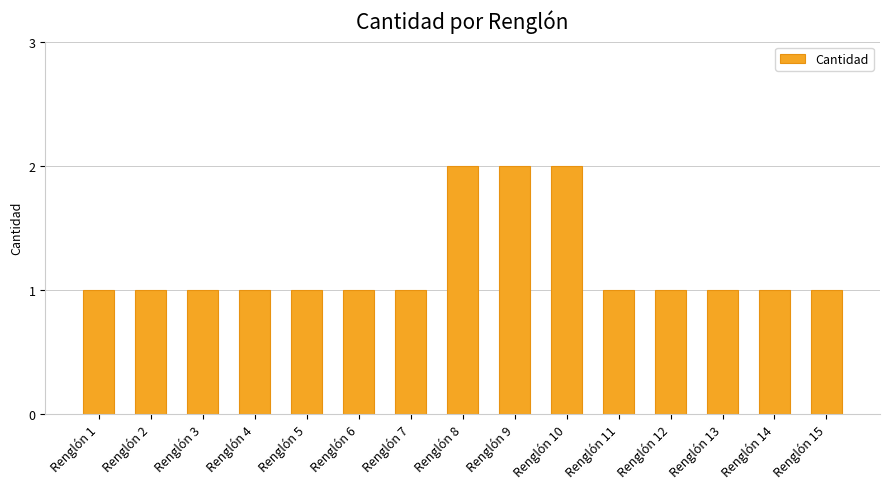

Are the bars horizontal?

No